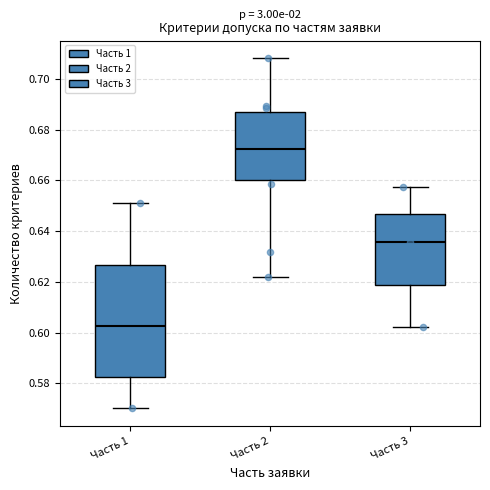

Reading left to right, transcribe this box plot: for each box, give where its median line is, the range the box spans, and where its two whiskers end, as read against the y-axis. The values are not printed on the chart, so give them approximately, as read against the axis.

Часть 1: median 0.602, box 0.582 to 0.626, whiskers 0.570 to 0.650
Часть 2: median 0.672, box 0.660 to 0.688, whiskers 0.622 to 0.708
Часть 3: median 0.636, box 0.618 to 0.646, whiskers 0.602 to 0.658